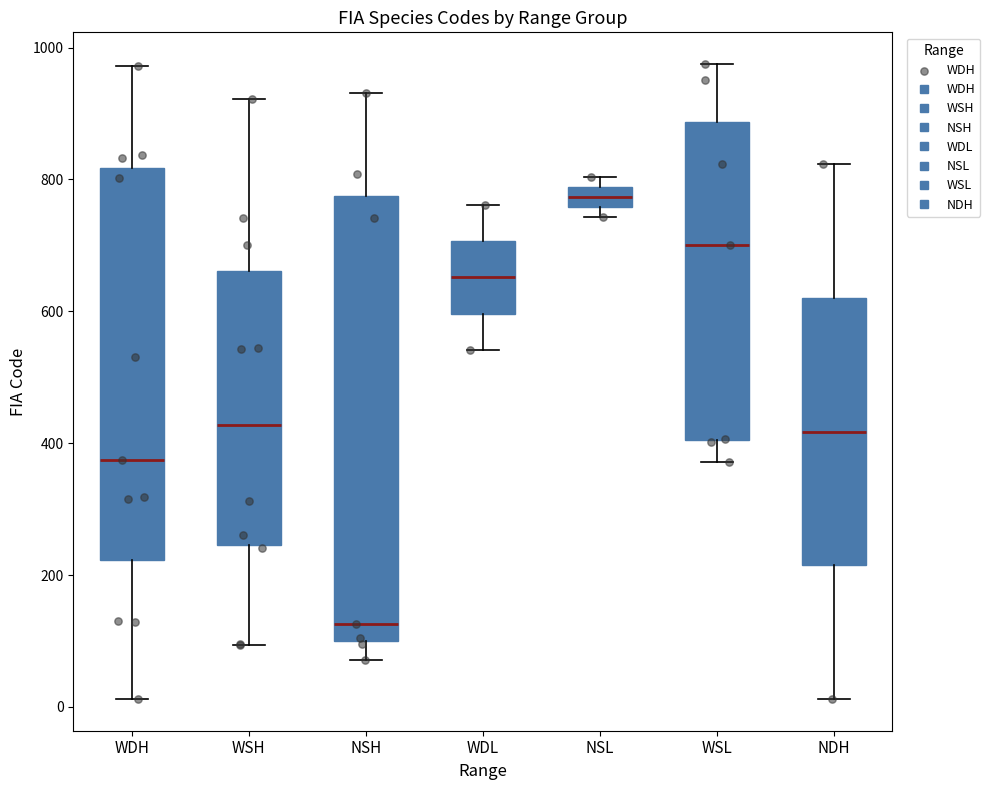

Reading left to right, transcribe this box plot: for each box, give where its median line is, the range the box spans, and where its two whiskers end, as read against the y-axis. The values are not printed on the chart, so give them approximately, as read against the axis.

WDH: median 380, box 220 to 820, whiskers 20 to 980
WSH: median 420, box 240 to 660, whiskers 100 to 920
NSH: median 120, box 100 to 780, whiskers 80 to 940
WDL: median 660, box 600 to 700, whiskers 540 to 760
NSL: median 780 (inside the box), box 760 to 780, whiskers 740 to 800
WSL: median 700, box 400 to 880, whiskers 380 to 980
NDH: median 420, box 220 to 620, whiskers 20 to 820